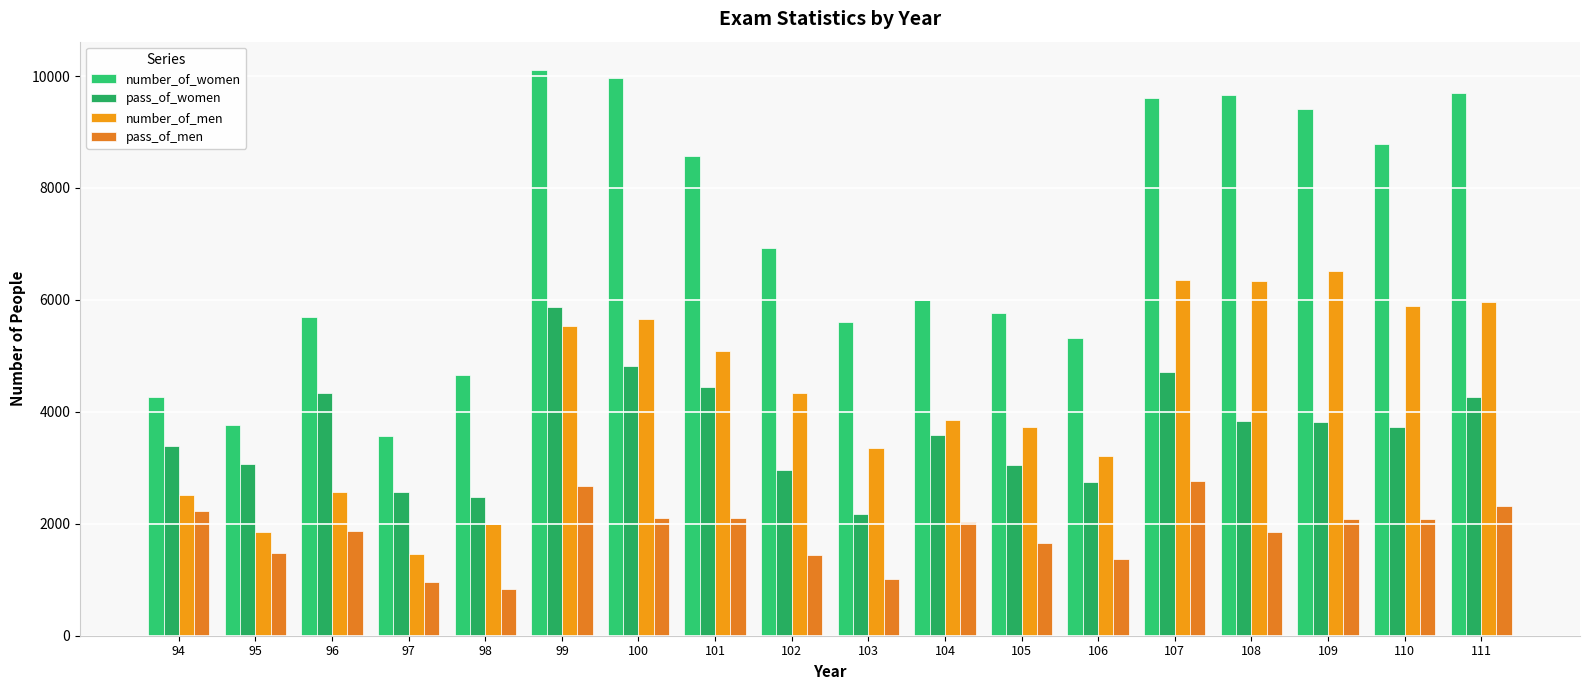

True or false: pass_of_men has a value of 1849 at 108.

True